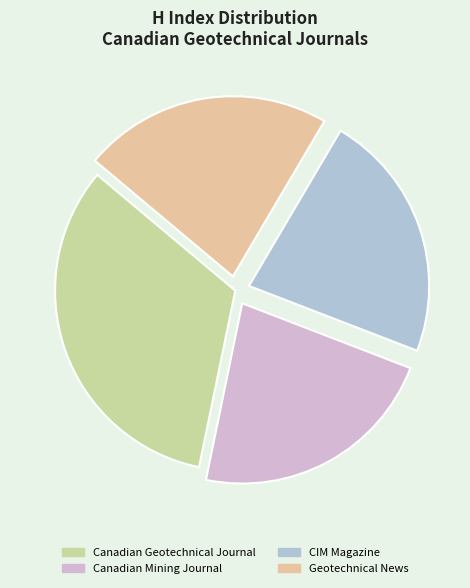

How many slices are in this pie chart?

4